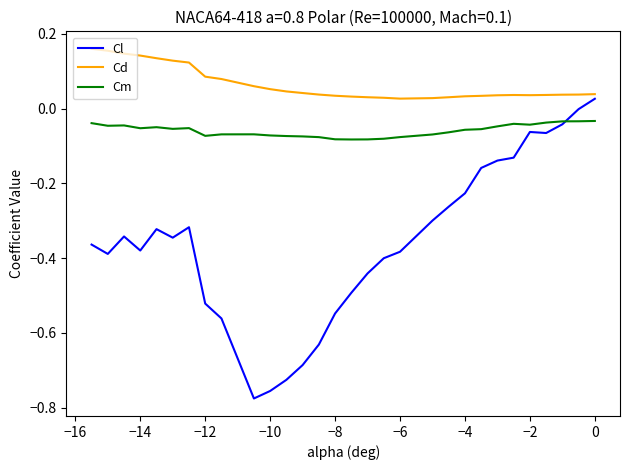

Which series has the largest total across all categories?

Cd